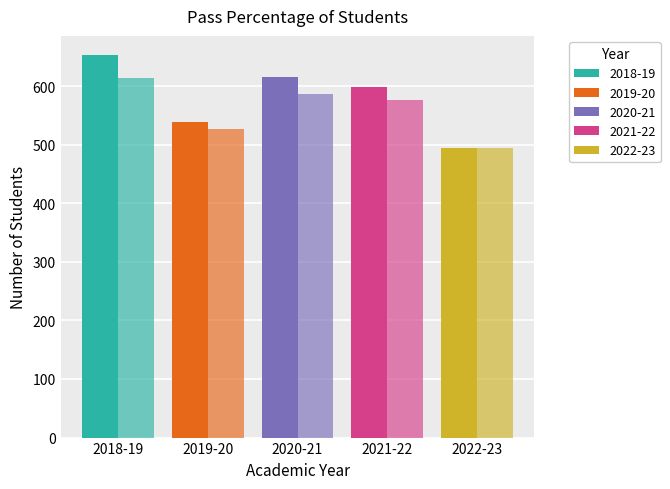

Count the 2018-19 values in the range 614 to 653.

2